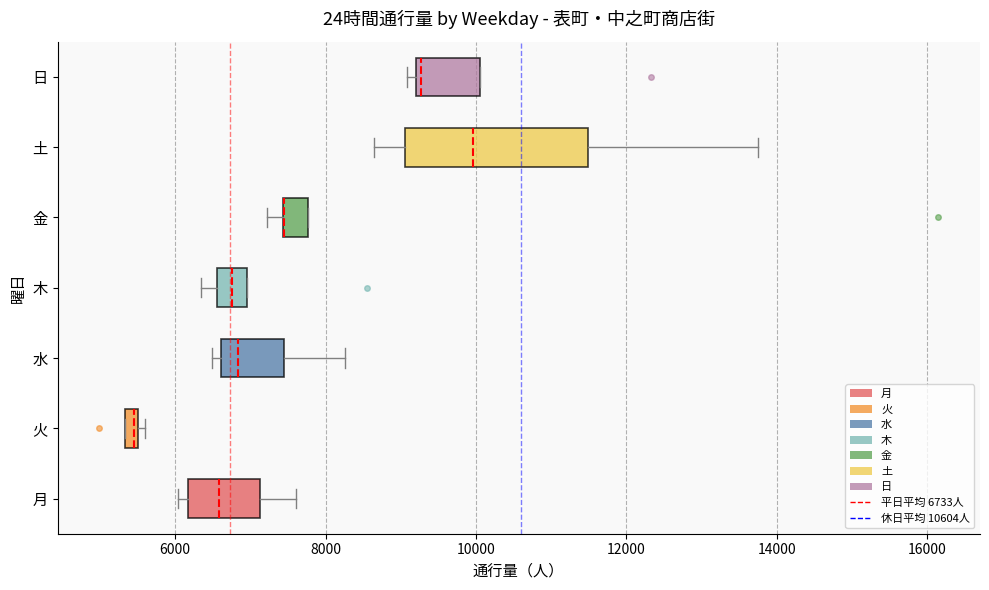

Comparing the boxes themselves (not the whiskers), which one is the widest?

土